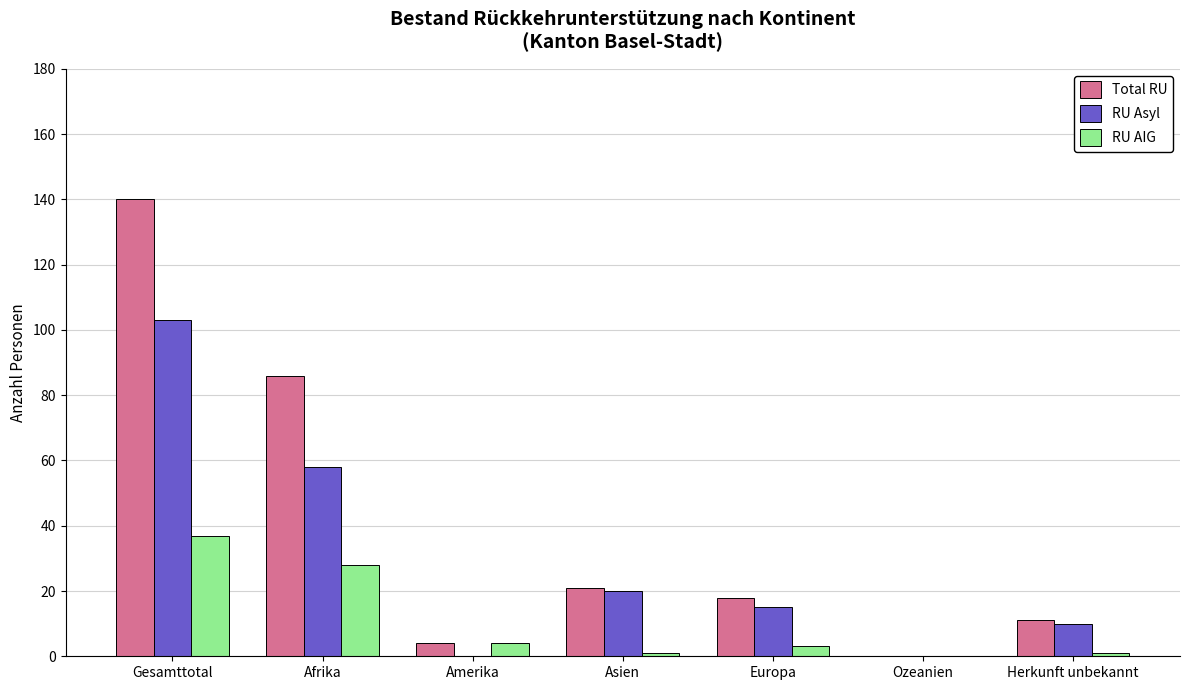

Reading right to left, what are all the values shown in this chart?

Total RU: Herkunft unbekannt=11	Ozeanien=0	Europa=18	Asien=21	Amerika=4	Afrika=86	Gesamttotal=140
RU Asyl: Herkunft unbekannt=10	Ozeanien=0	Europa=15	Asien=20	Amerika=0	Afrika=58	Gesamttotal=103
RU AIG: Herkunft unbekannt=1	Ozeanien=0	Europa=3	Asien=1	Amerika=4	Afrika=28	Gesamttotal=37